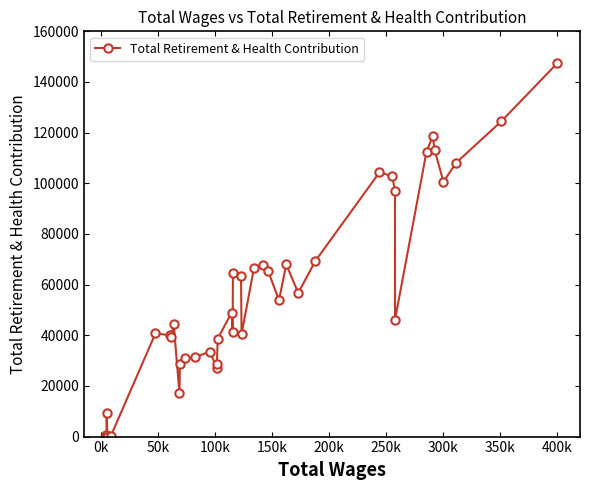

What is the greatest value displayed?

147476